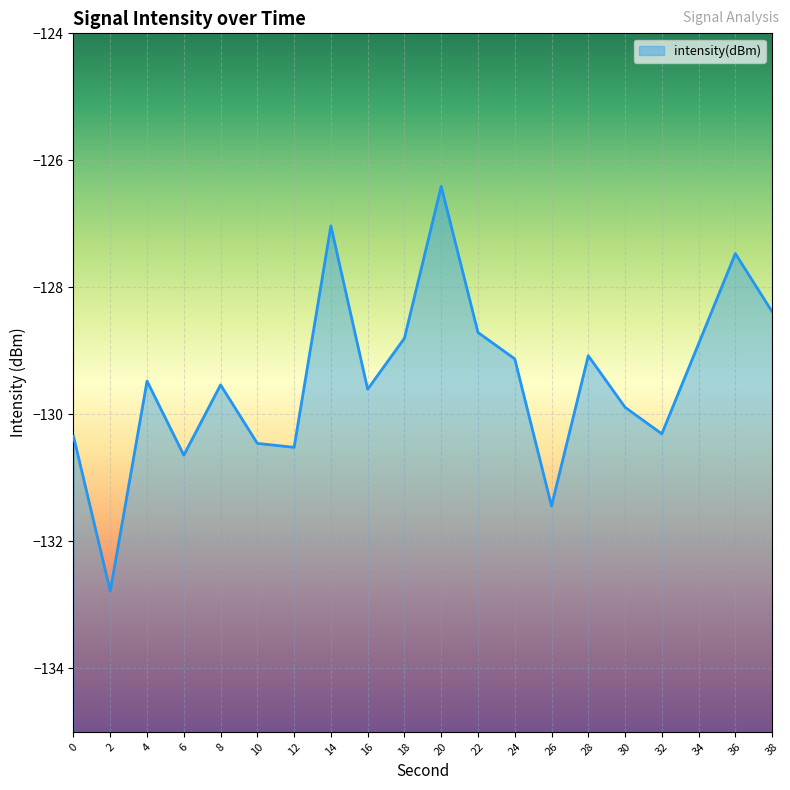

What is the greatest value displayed?

-126.4